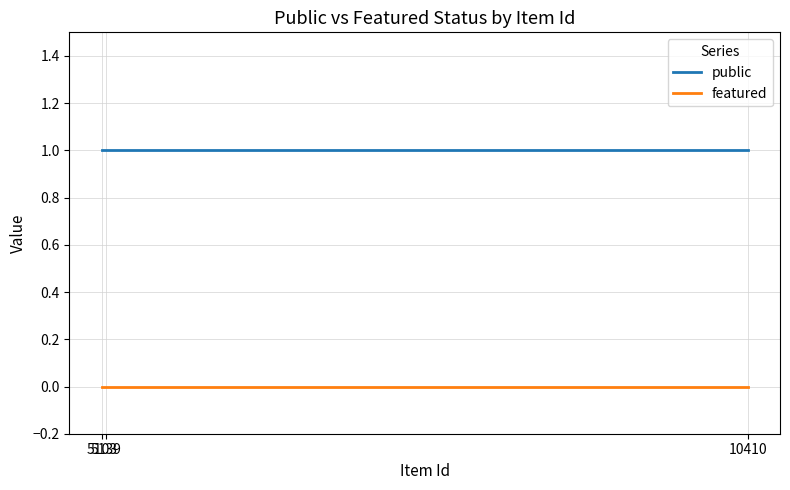

What is the sum of all public values?

3